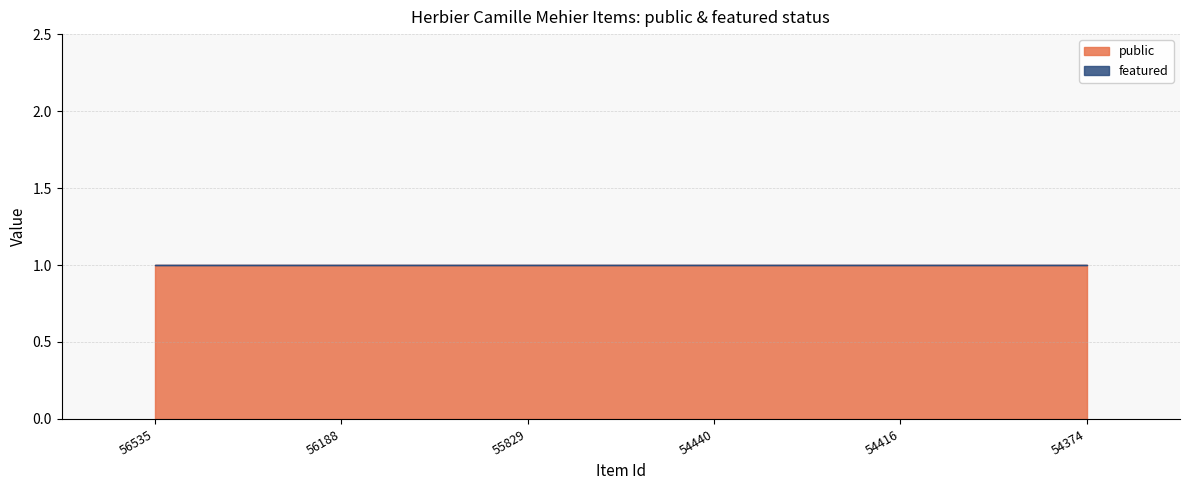

Between 56188 and 54374, which series saw the biggest shift?

public